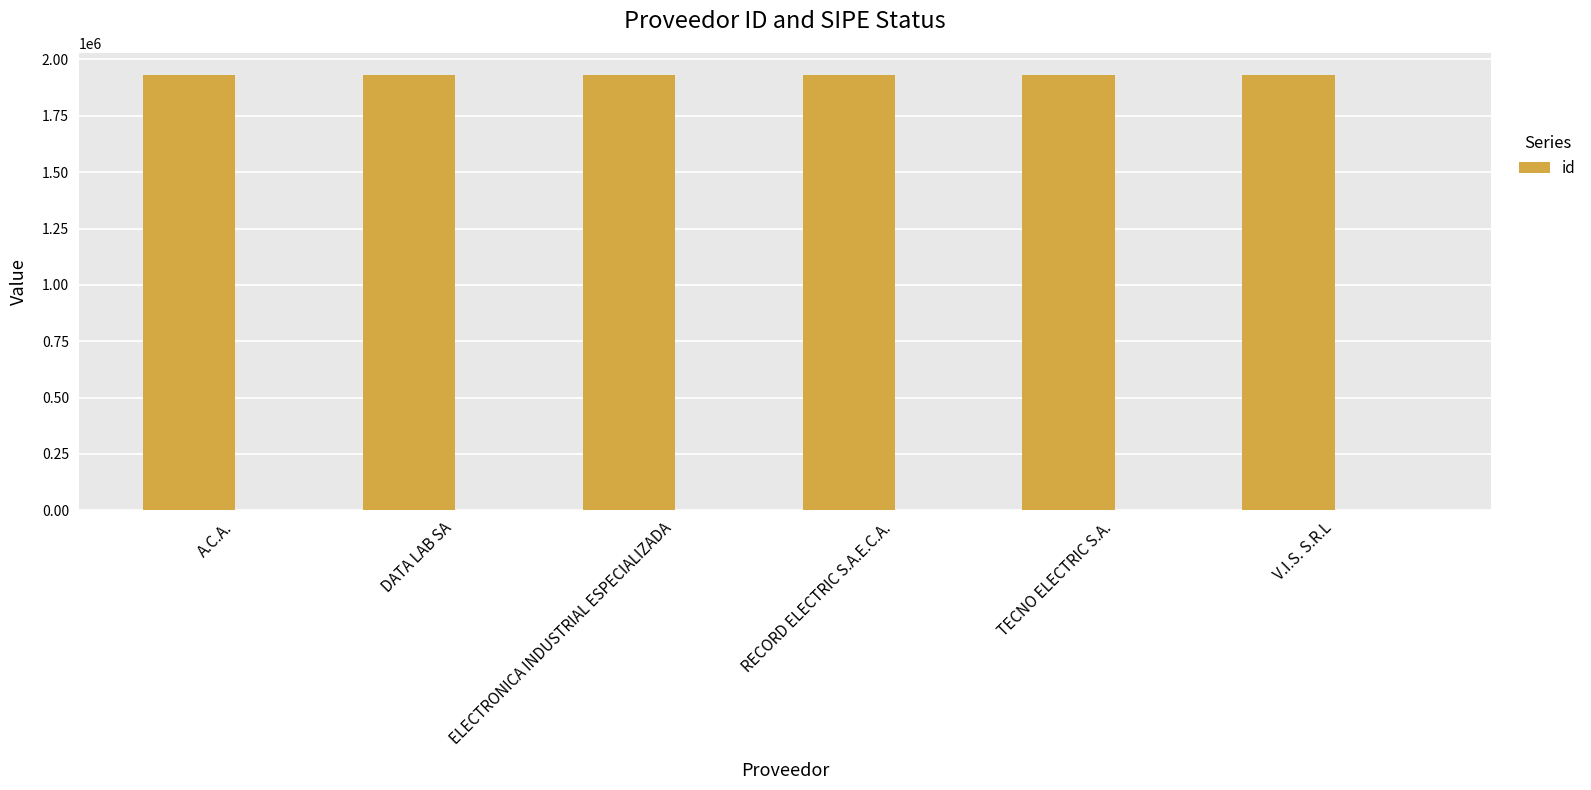

What position from the left is ELECTRONICA INDUSTRIAL ESPECIALIZADA?

3